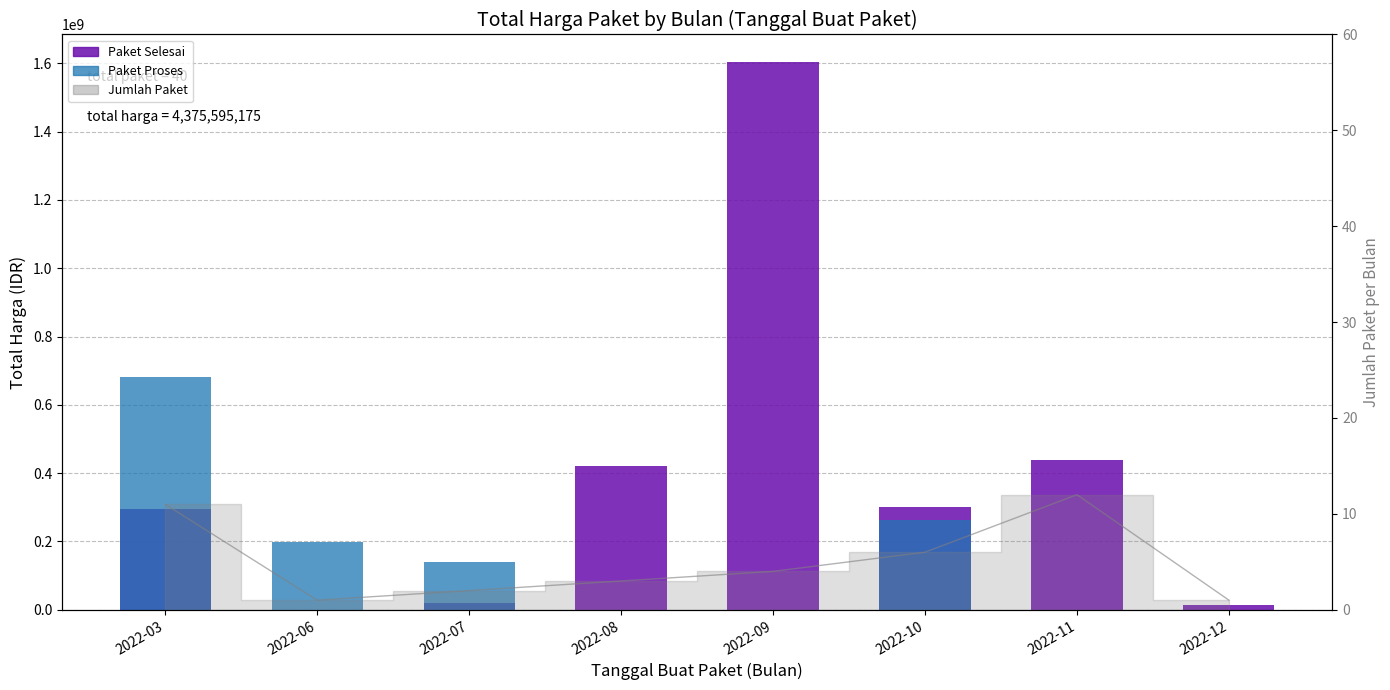

How many bars are there in each group?

2